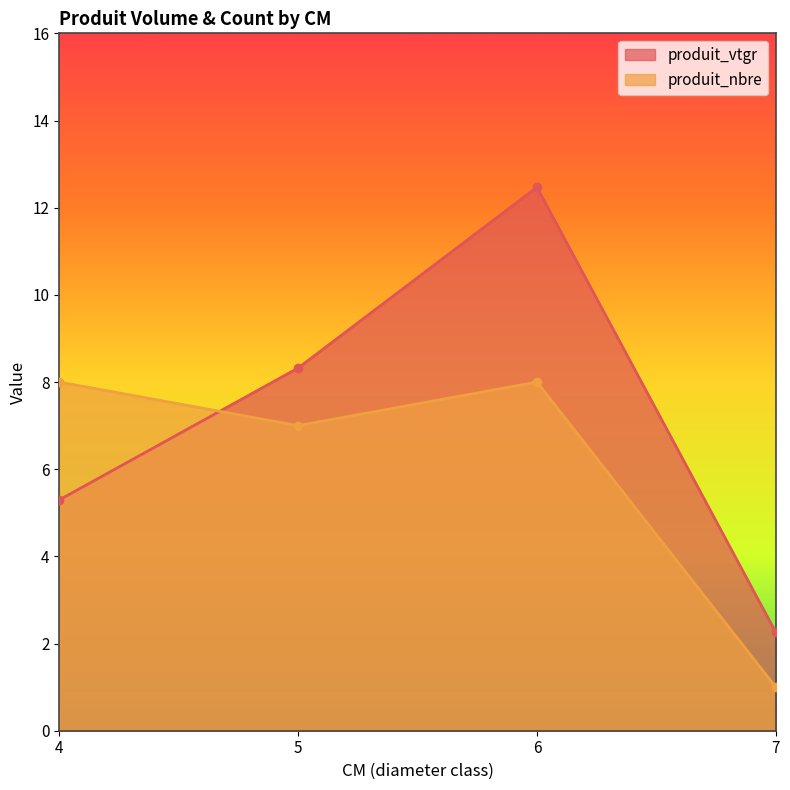

Which has a higher value, 4 or 6?

6